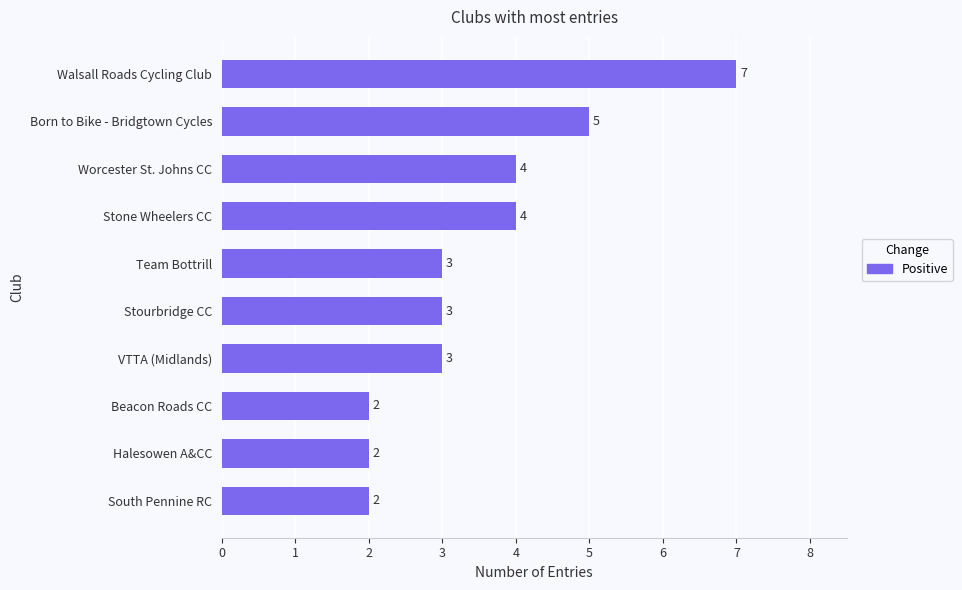

Read the value at Worcester St. Johns CC.

4